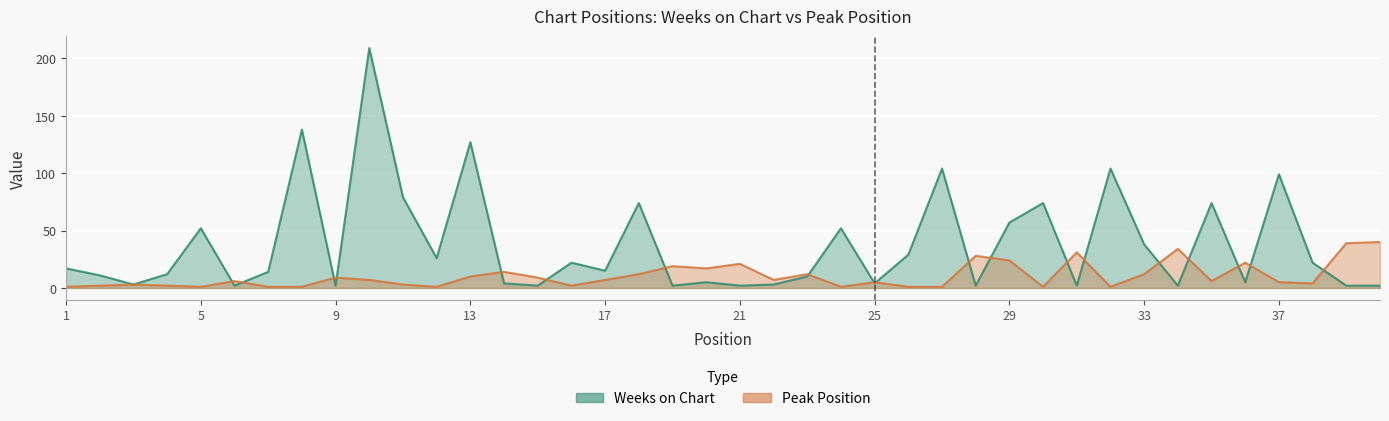

List the series in order of their peak value, lowest first.

Peak Position, Weeks on Chart